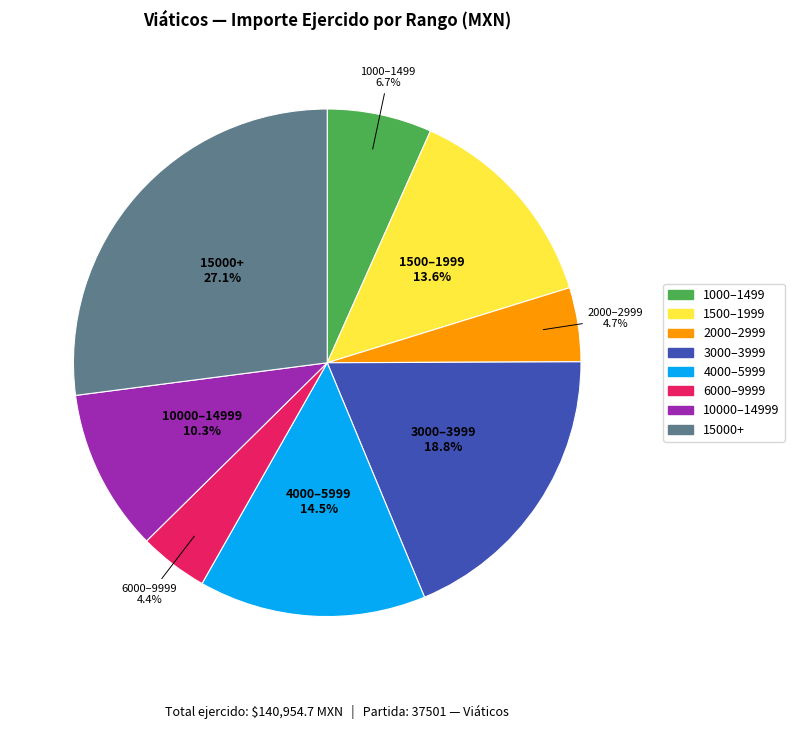

Is there a majority slice in this chart?

No